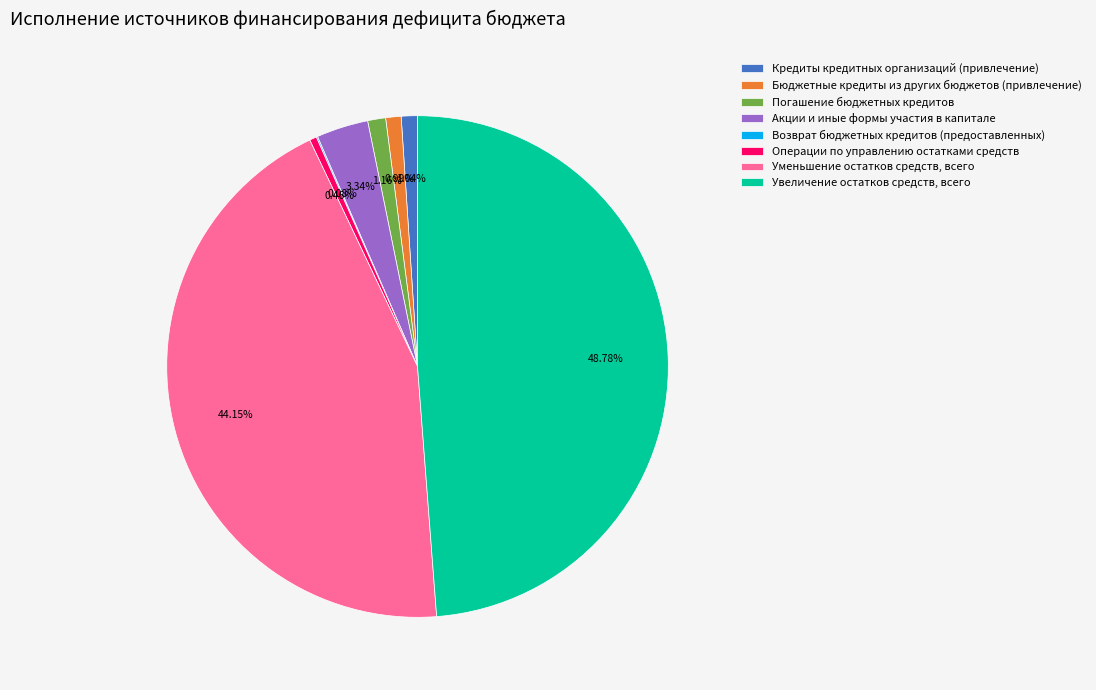

Does any single category account for the majority?

No